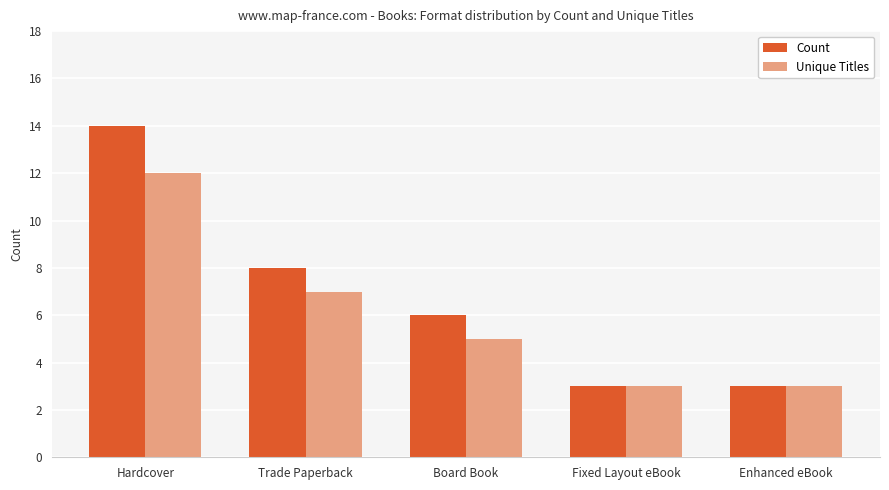

What is the difference between the highest and lowest values at Hardcover?

2